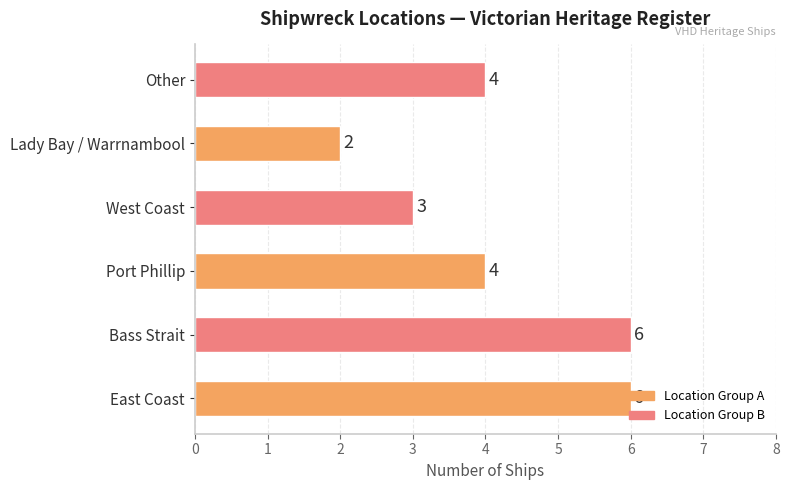

Approximately how many times larger is the value at Port Phillip compared to Lady Bay / Warrnambool?

2.0